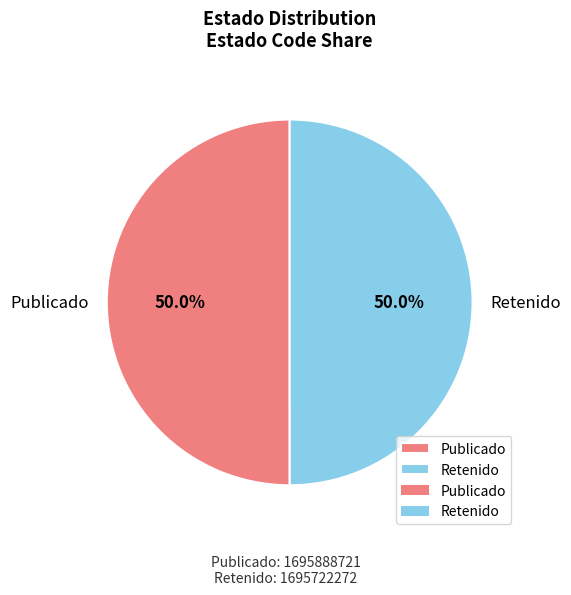

How much of the chart is everything except Retenido?

50.0%